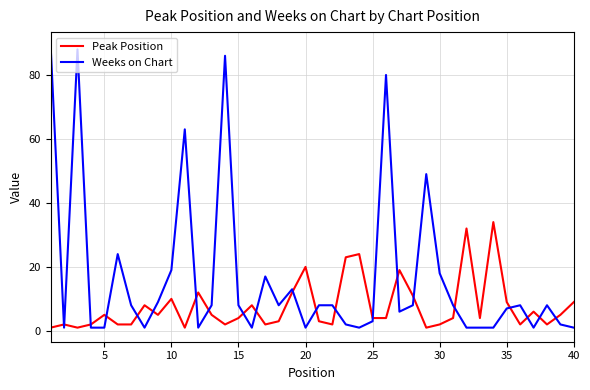

What are all the series names shown in the legend?

Peak Position, Weeks on Chart